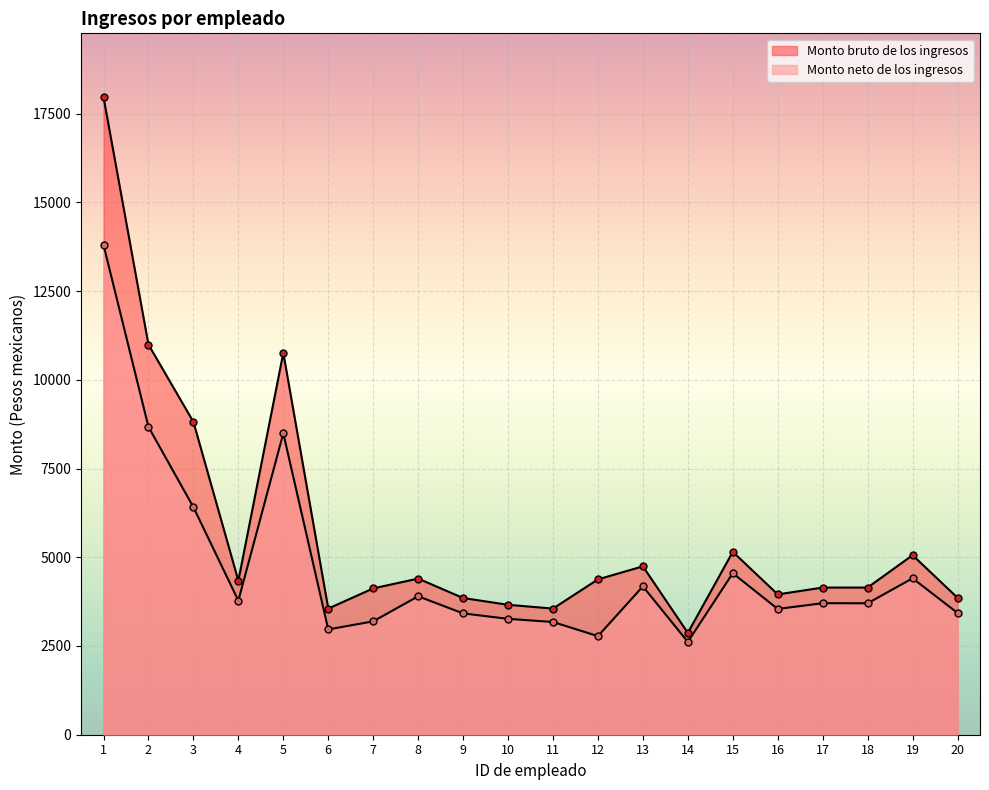

At which label does Monto bruto de los ingresos reach its peak?

1